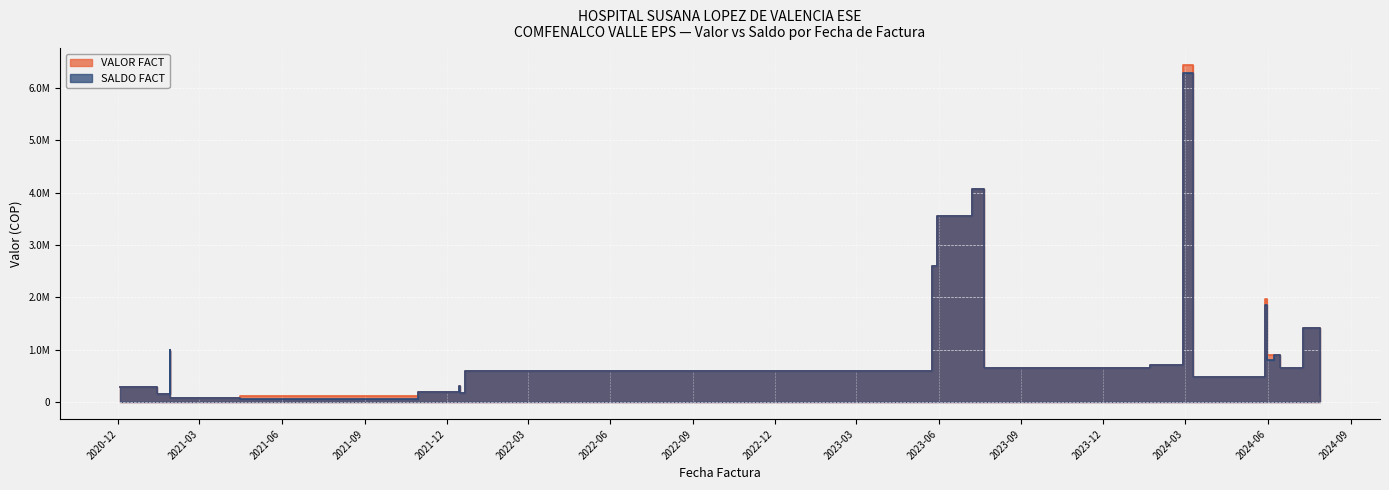

What is the value of the VALOR FACT point at the 9th from the left?

194635